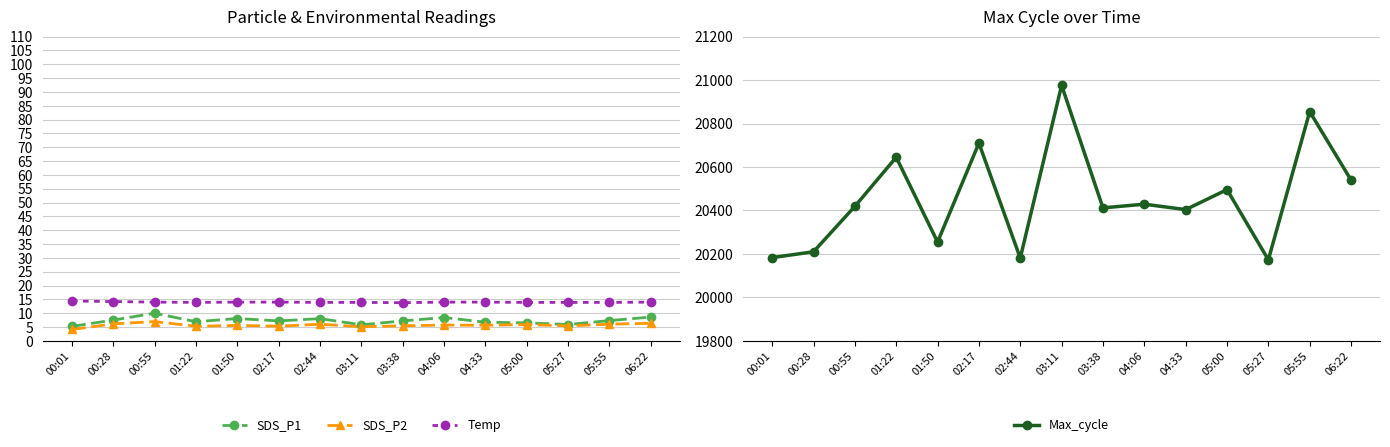

What is the difference between the highest and lowest values at 01:50?

20249.4